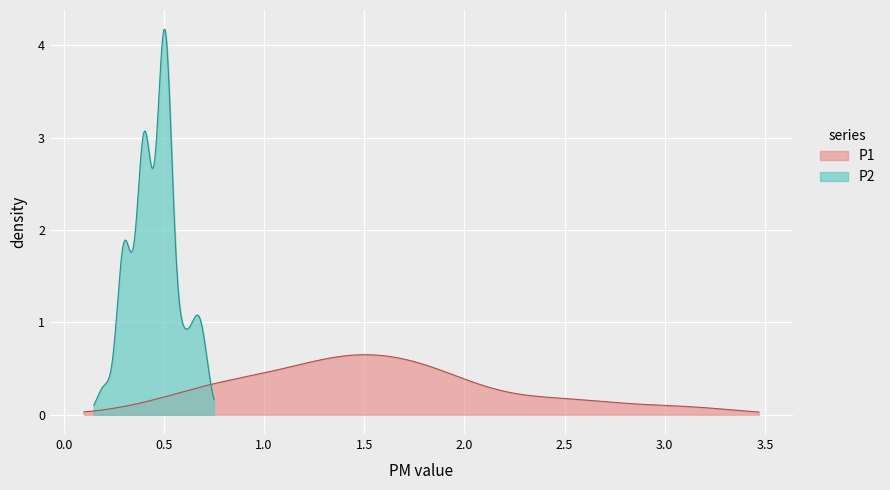

The value of P1 at 33 is 3.0. True or false?

False